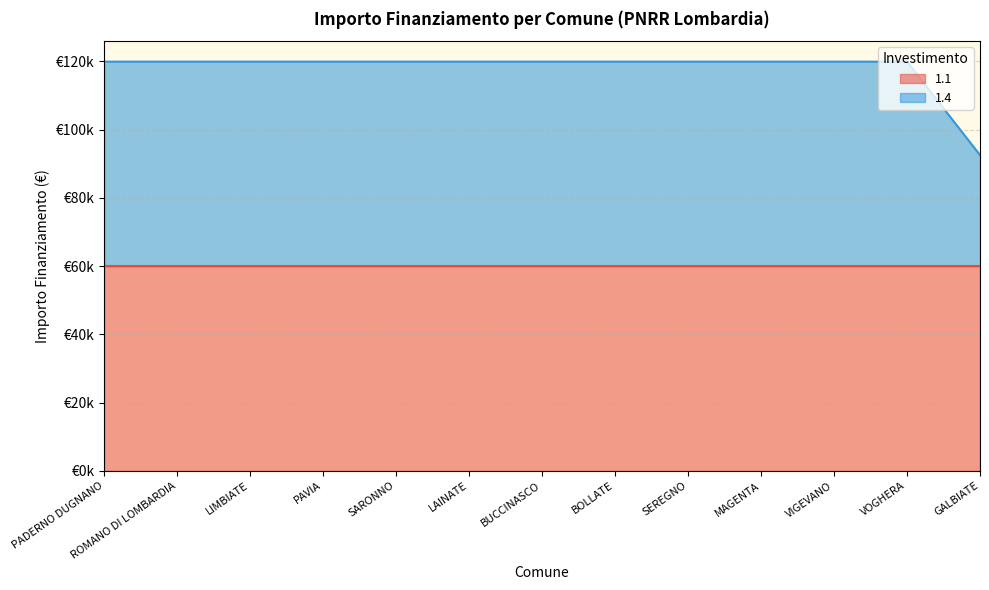

What is the label of the 10th point from the right?

PAVIA